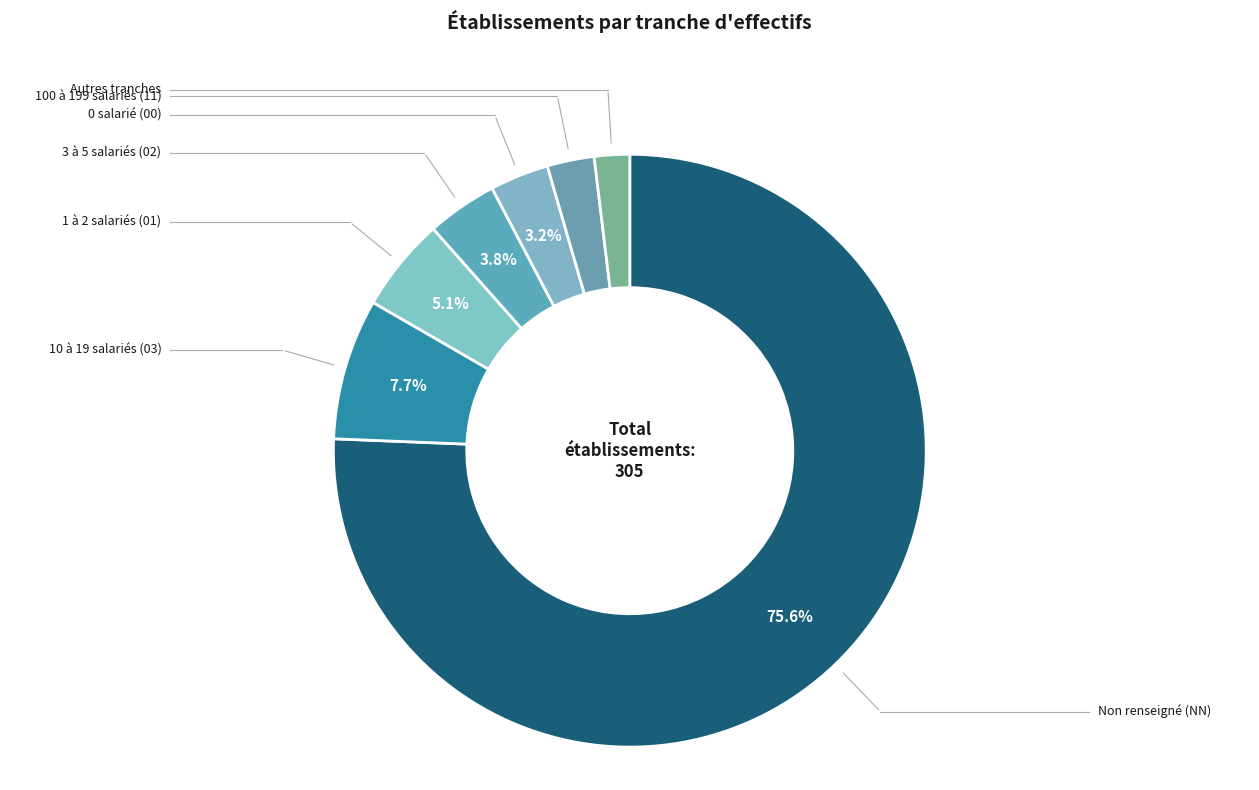

How many segments does this pie chart have?

7